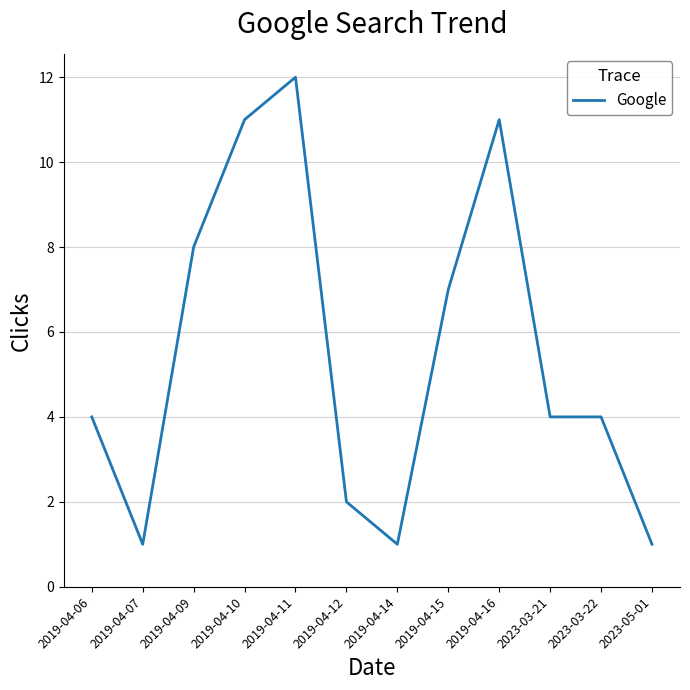

The chart shows a value of 4 at 2023-03-21. True or false?

True